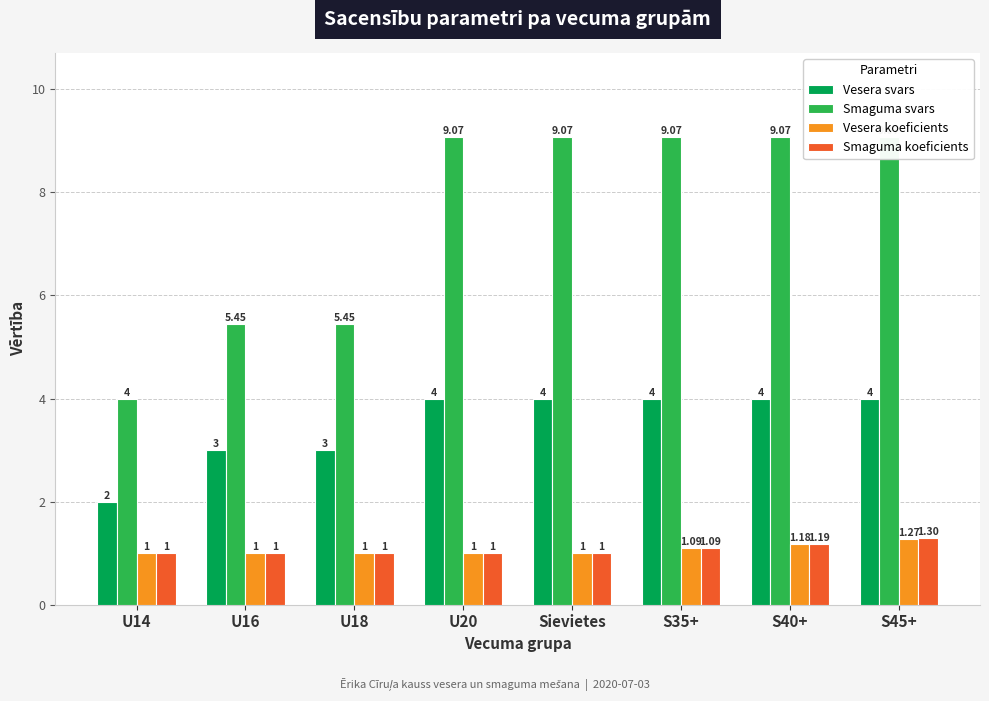

Reading left to right, list all the values displayed in this chart.

Vesera svars: 2.0	3.0	3.0	4.0	4.0	4.0	4.0	4.0
Smaguma svars: 4.0	5.5	5.5	9.1	9.1	9.1	9.1	9.1
Vesera koeficients: 1.0	1.0	1.0	1.0	1.0	1.1	1.2	1.3
Smaguma koeficients: 1.0	1.0	1.0	1.0	1.0	1.1	1.2	1.3